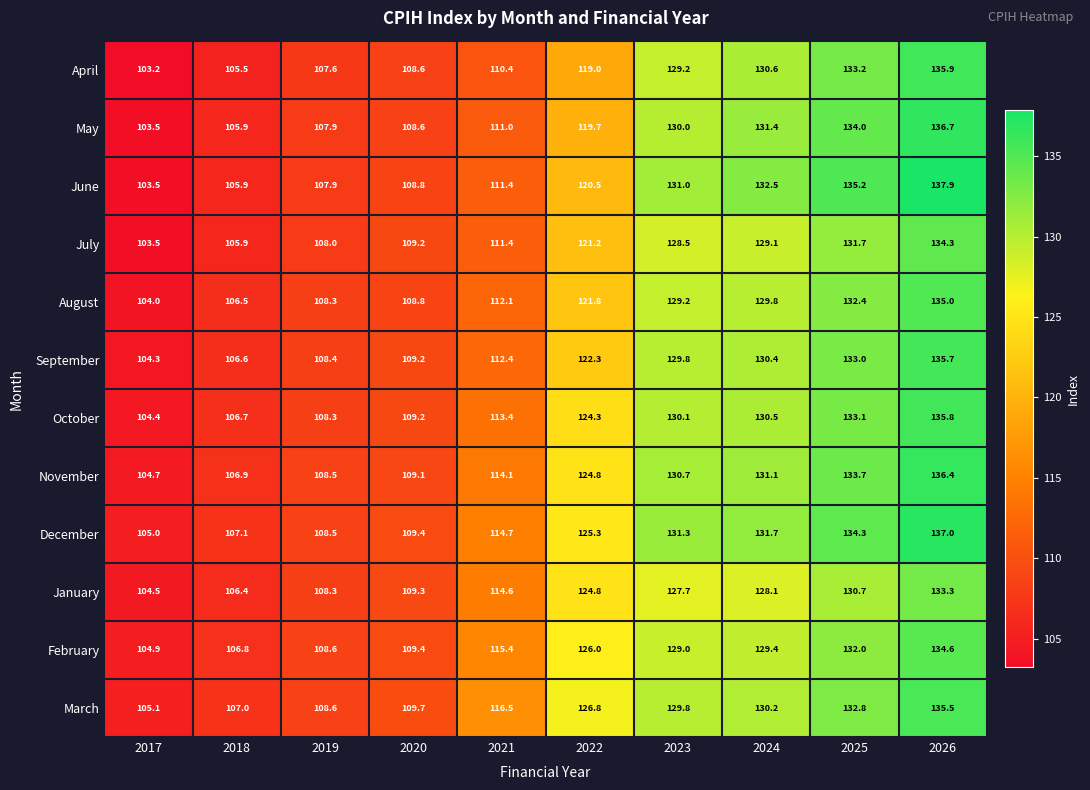

At how many categories does at least one series exceed 119?

5